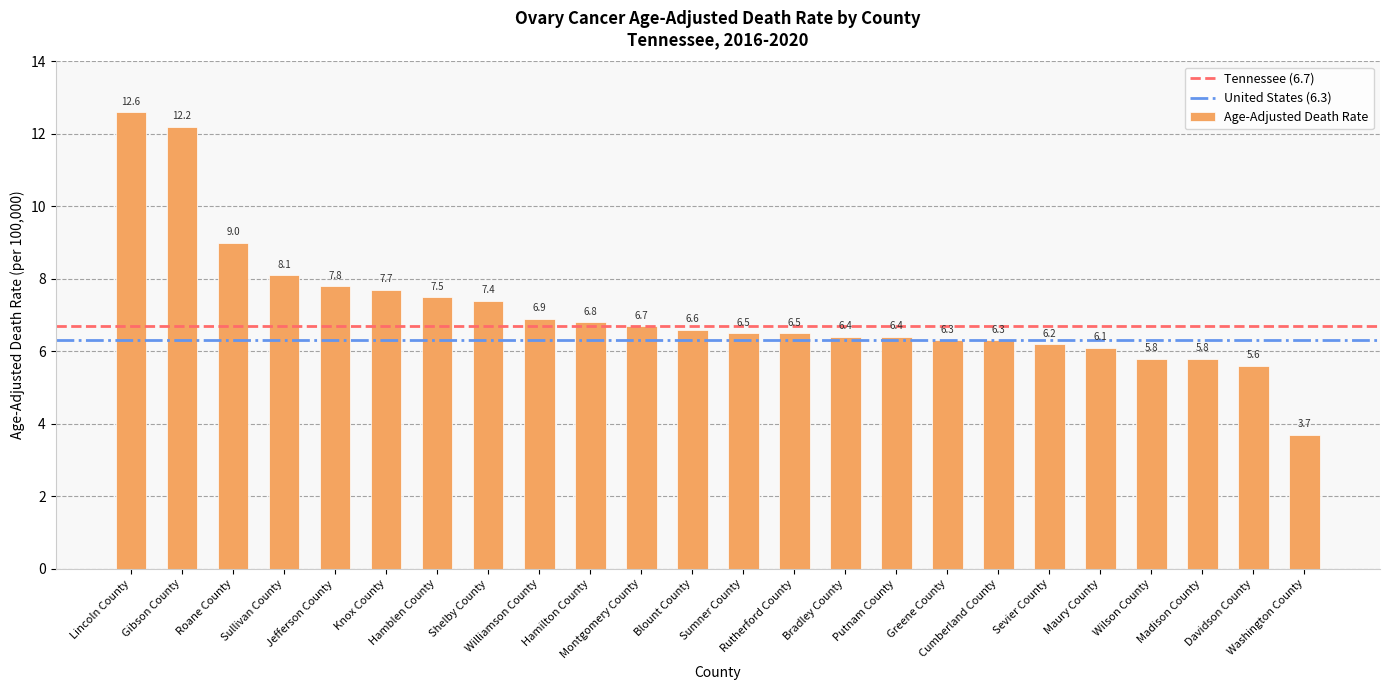

Where is the data nearest to the value 8?

Sullivan County